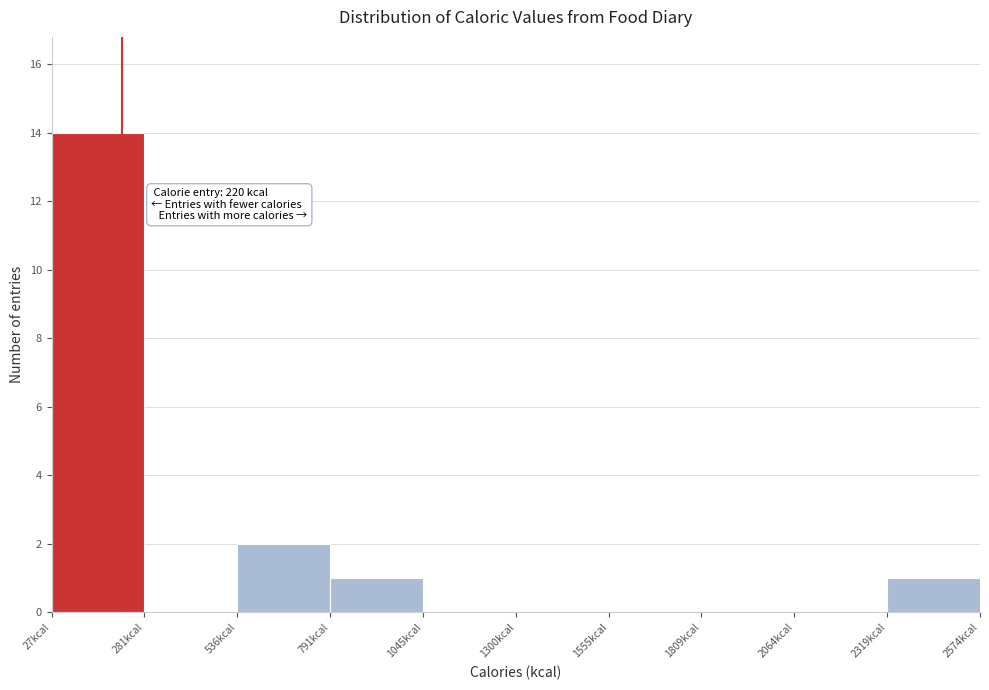

Over which range of the x-axis is the bar tallest?

50 to 300